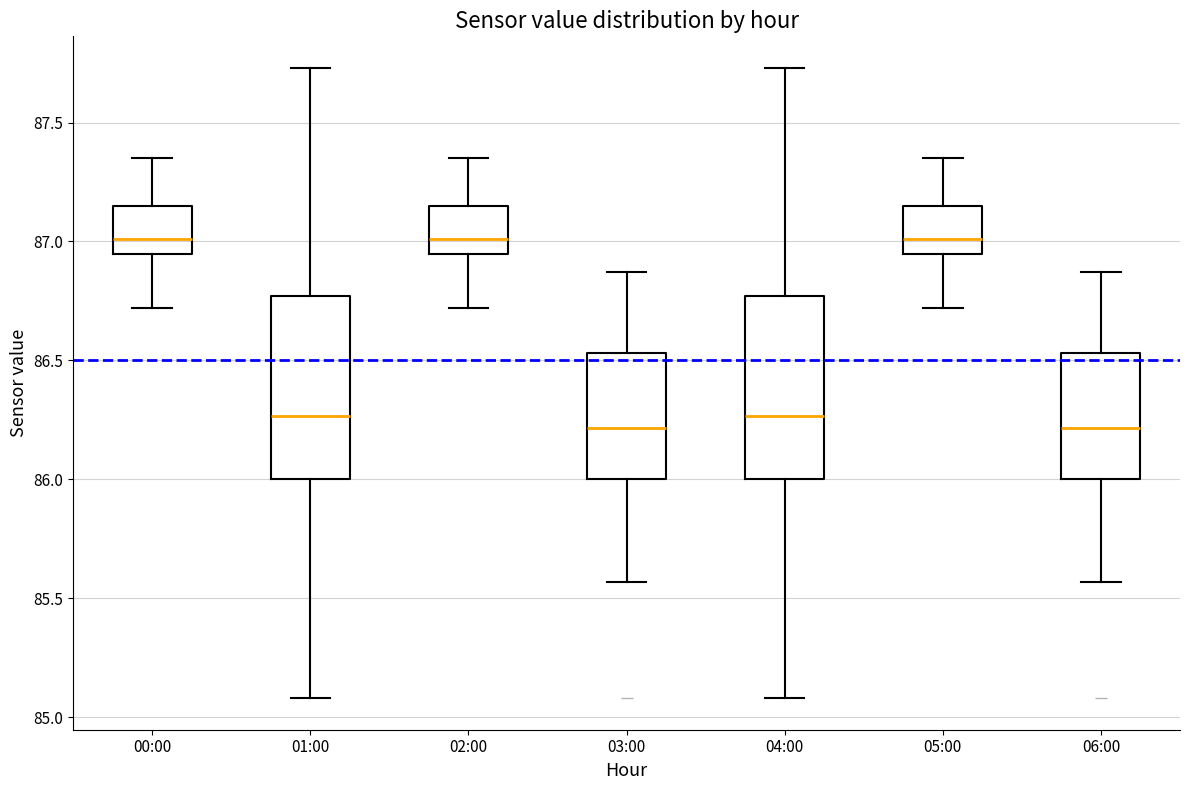

Where is the lower edge of the box for 03:00 on the y-axis? The values are not printed on the chart, so give them approximately, as read against the axis.

86.00